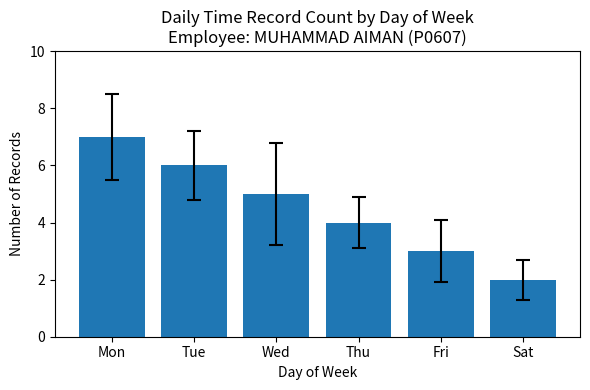

Reading left to right, transcribe all the data shown in this chart.

Mon=7	Tue=6	Wed=5	Thu=4	Fri=3	Sat=2